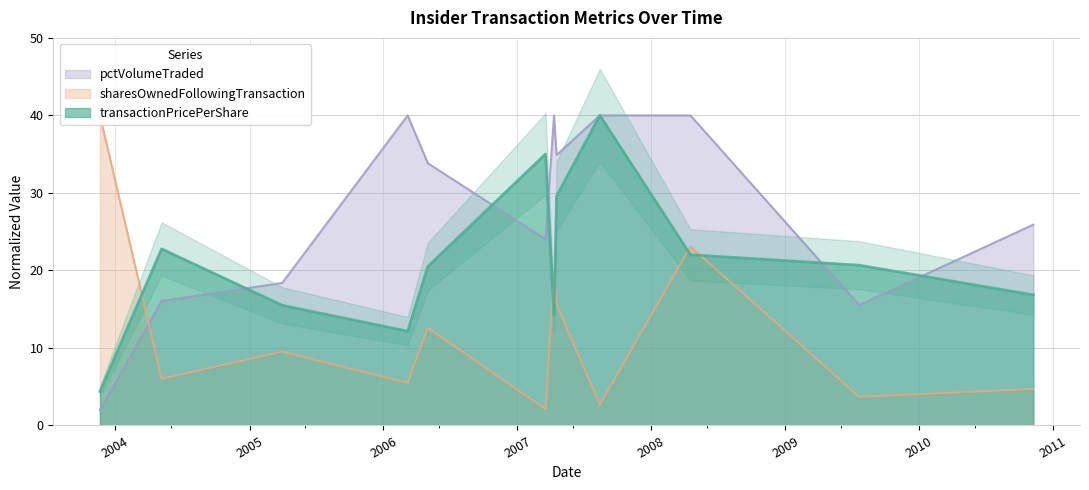

Rank the series by their maximum value, from highest to lowest.

transactionPricePerShare, sharesOwnedFollowingTransaction, pctVolumeTraded